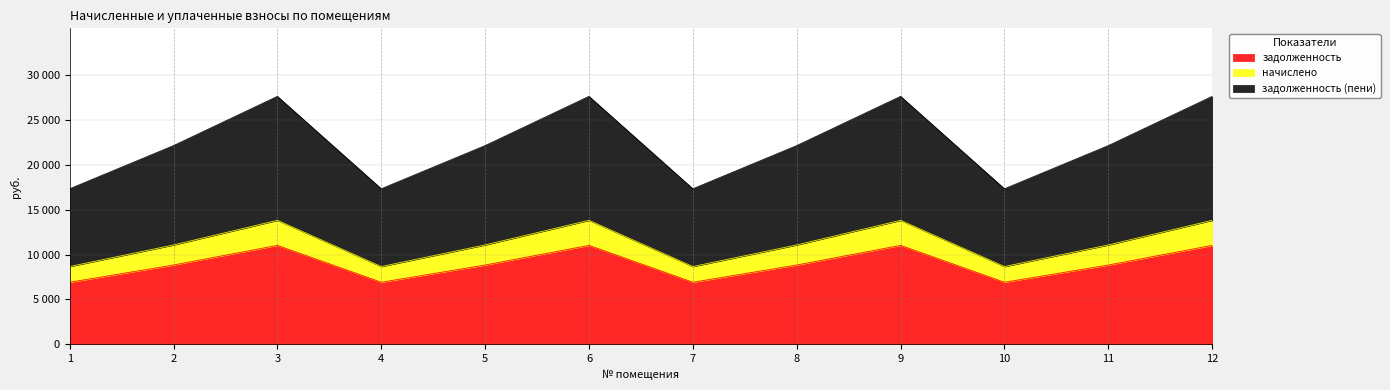

What is the sum of all задолженность (пени) values?

268317.1